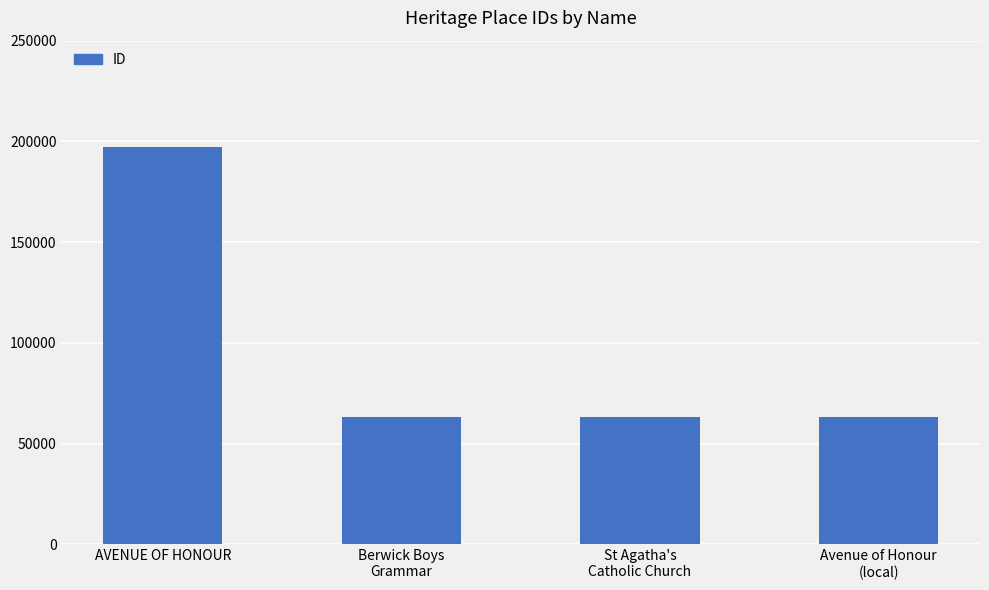

What is the smallest value displayed?

62945